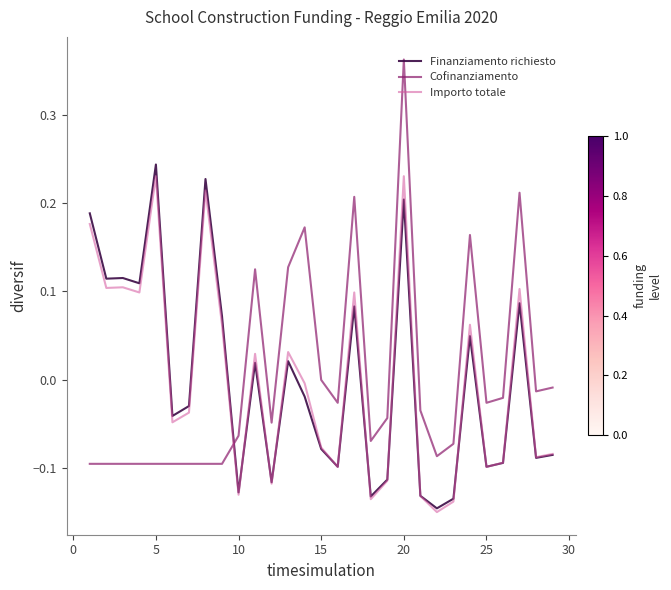

How many times do Finanziamento richiesto and Cofinanziamento cross each other?

1